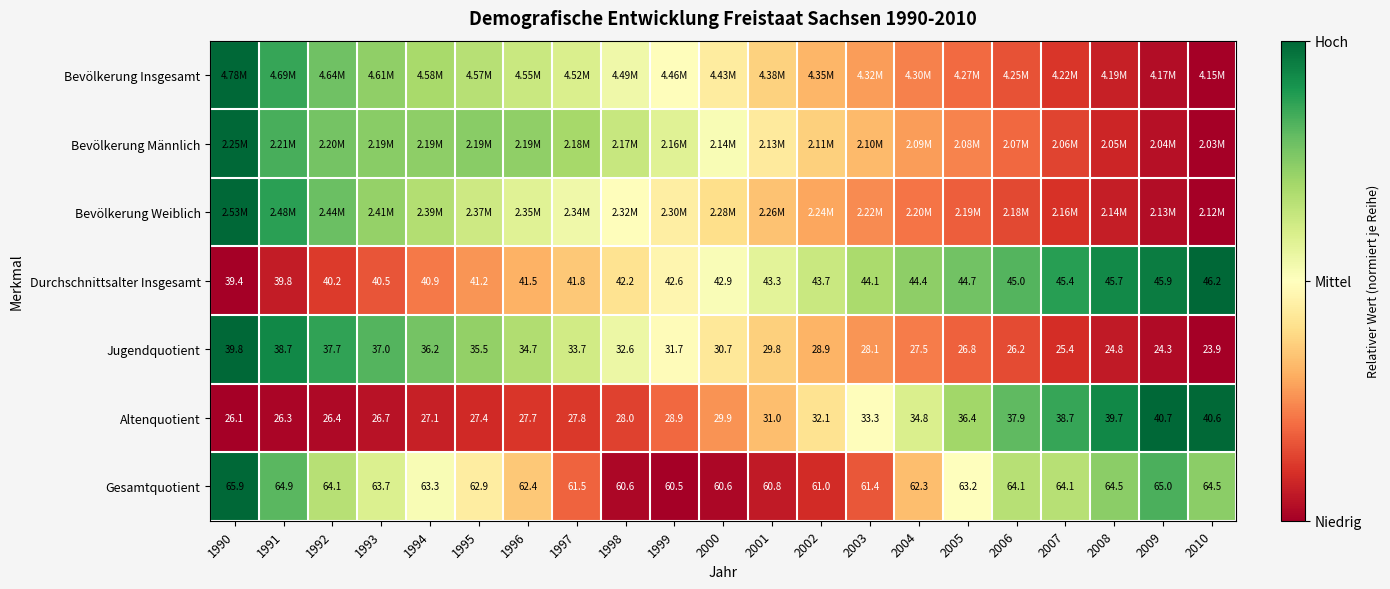

Is the value of Durchschnittsalter Insgesamt at 1995 greater than the value of Jugendquotient at 2000?

Yes